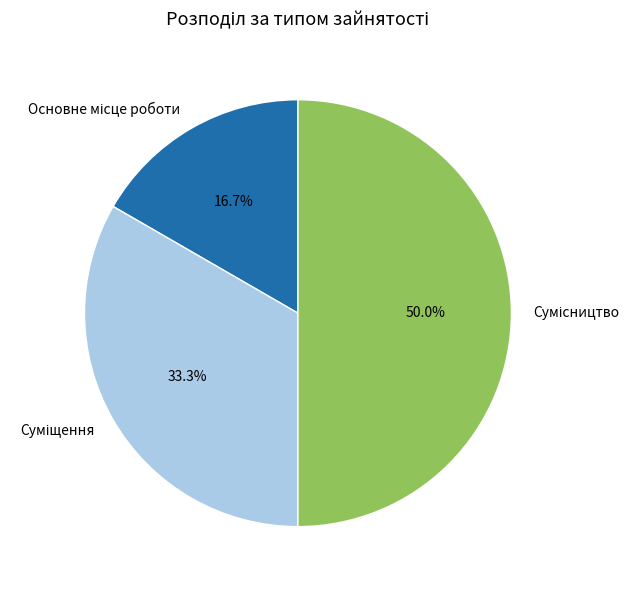

To the nearest percent, what is the average slice percentage?

33%